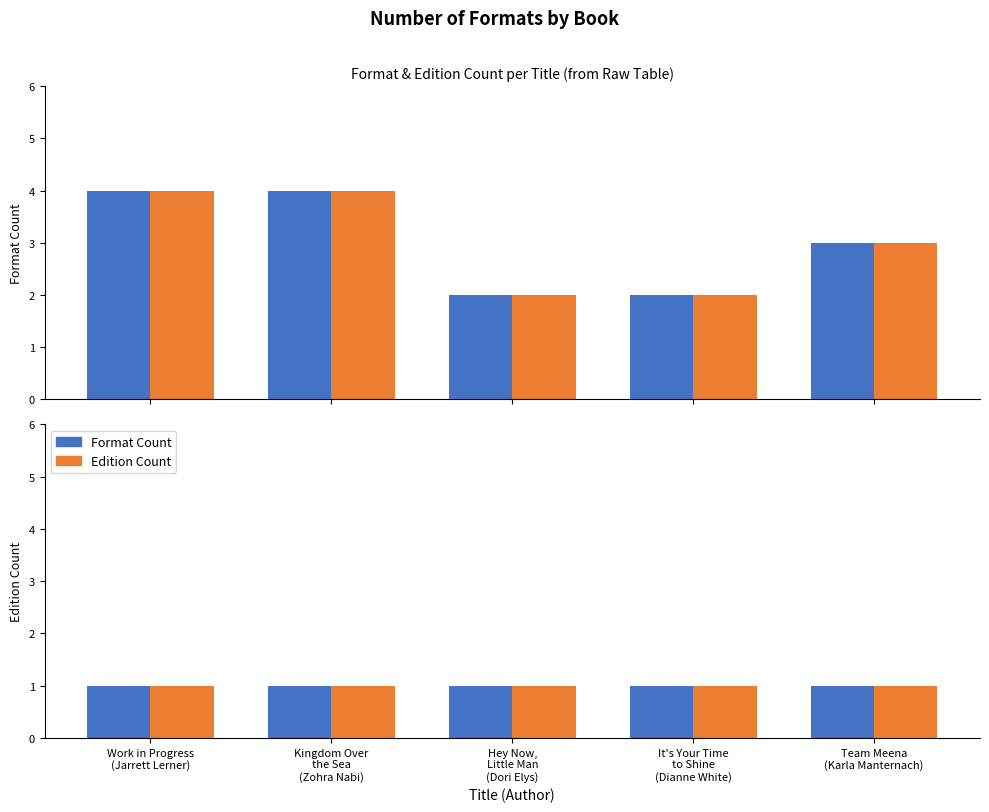

True or false: Edition Count has a value of 0 at Team Meena
(Karla Manternach).

False